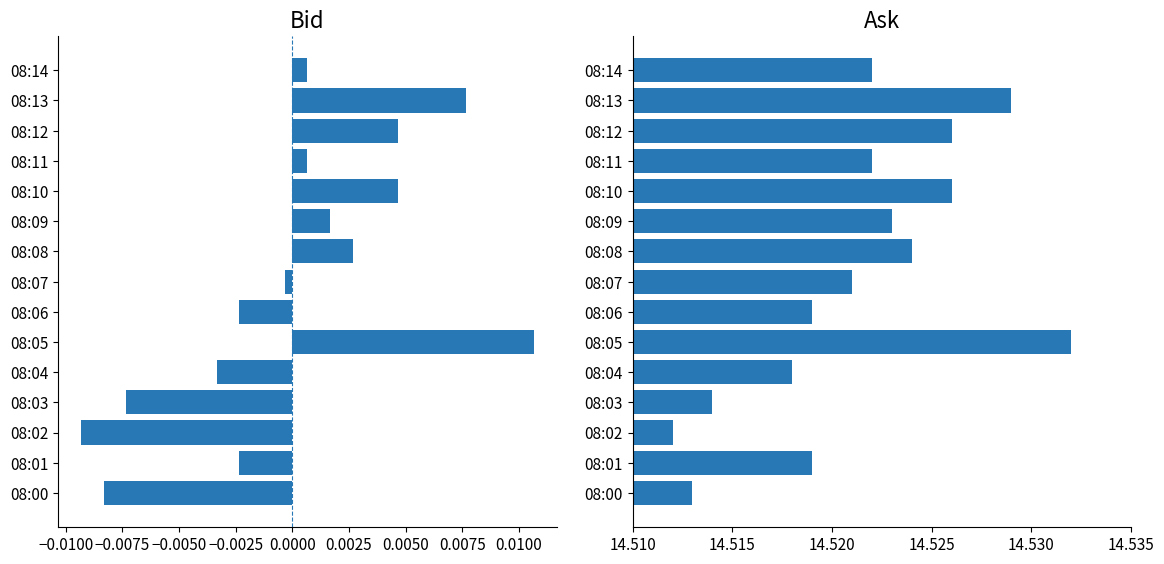

What is the label of the 1st bar from the right?

14